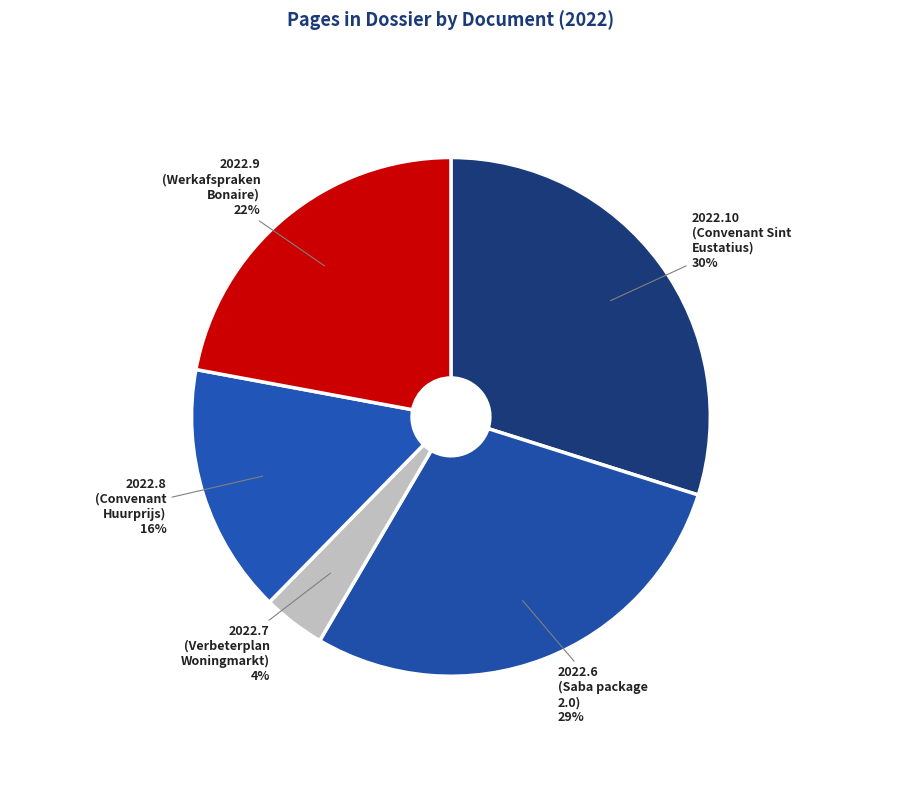

How many segments does this pie chart have?

5